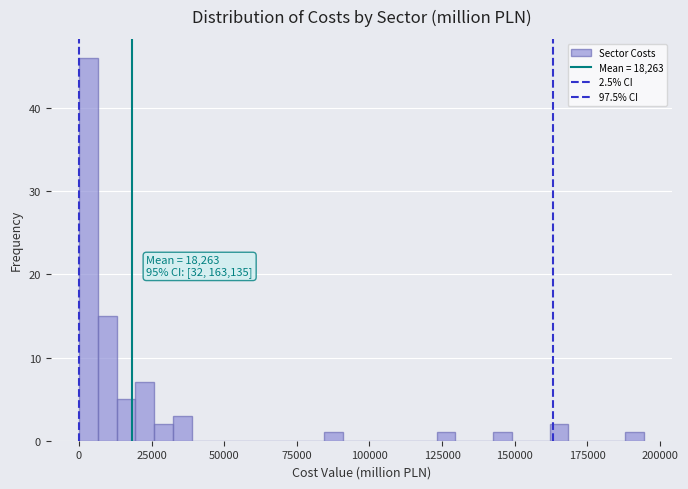

Read against the x-axis, roughly where is the centre of the tallest bar?

5000